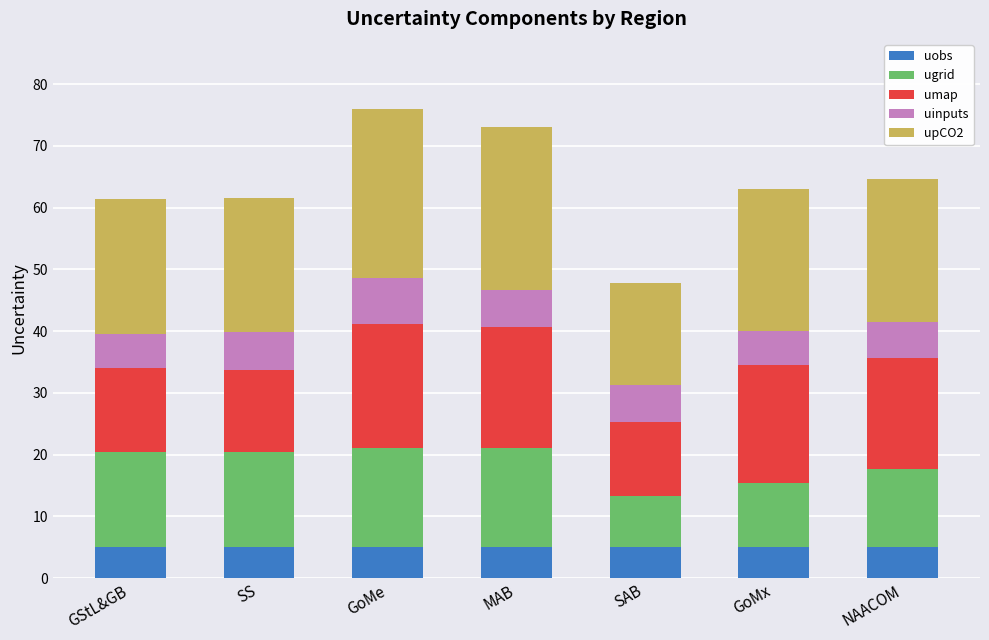

What is the average value of the uobs series?

5.0